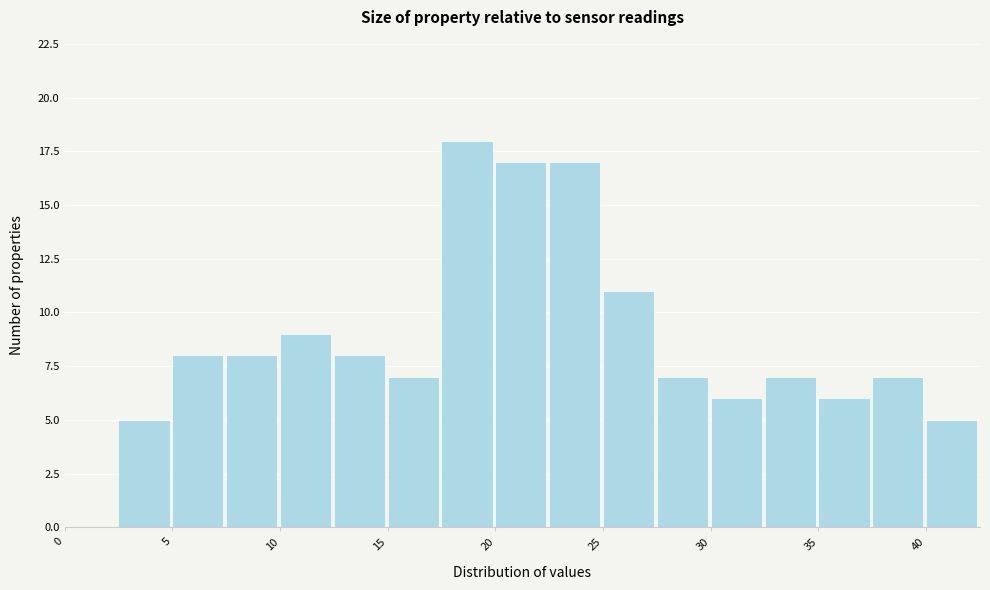

How tall is the bar that spans 32.5 to 35.0 on the x-axis? The values are not printed on the chart, so give them approximately, as read against the axis.

7